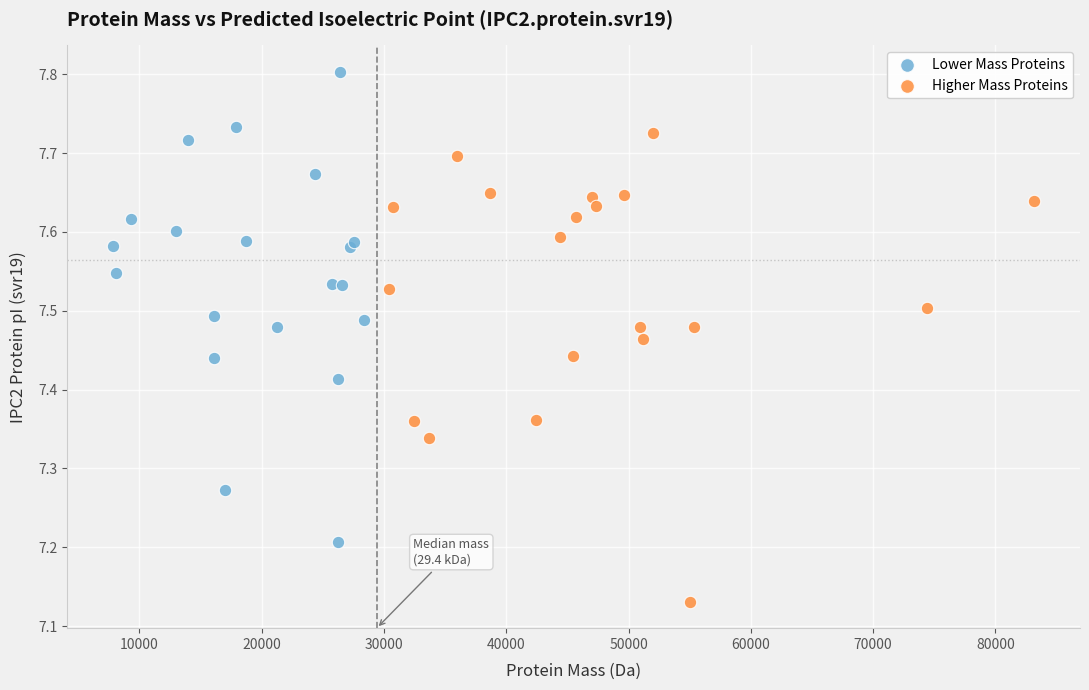

Which series contains the highest Y value?

Lower Mass Proteins